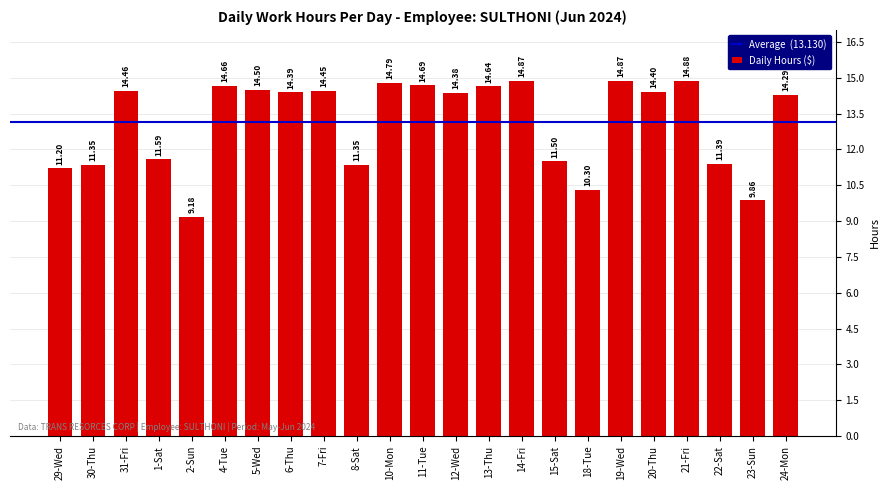

How many data points does each series have?

23